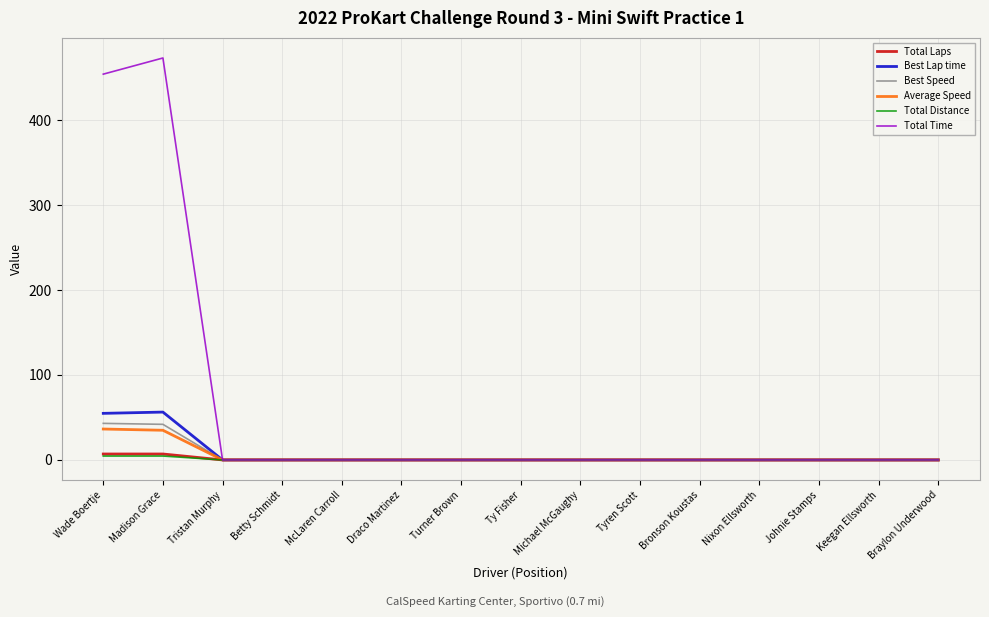

At which category does the chart reach its peak across all series?

Madison Grace